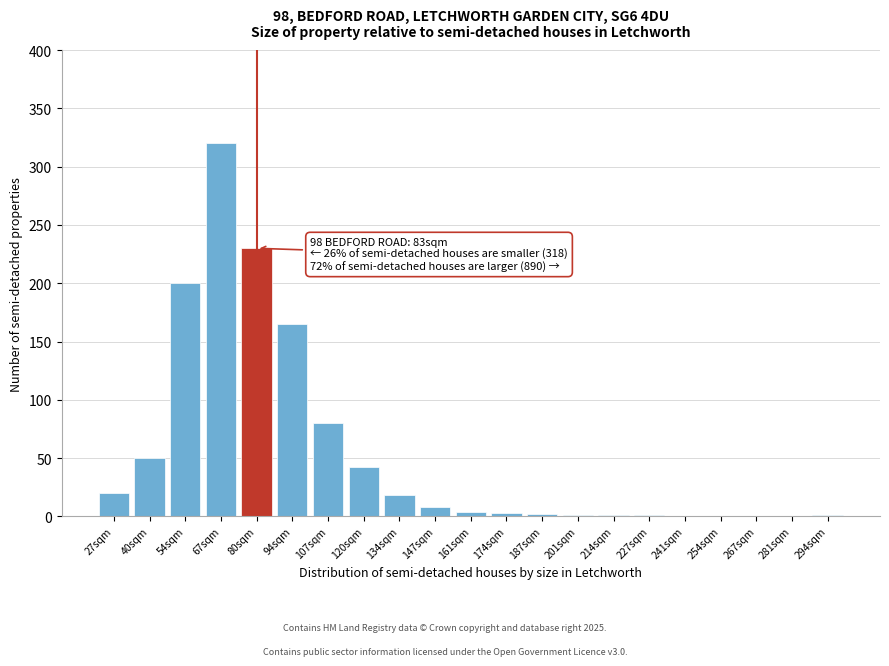

At which label is the value closest to 160?

94sqm